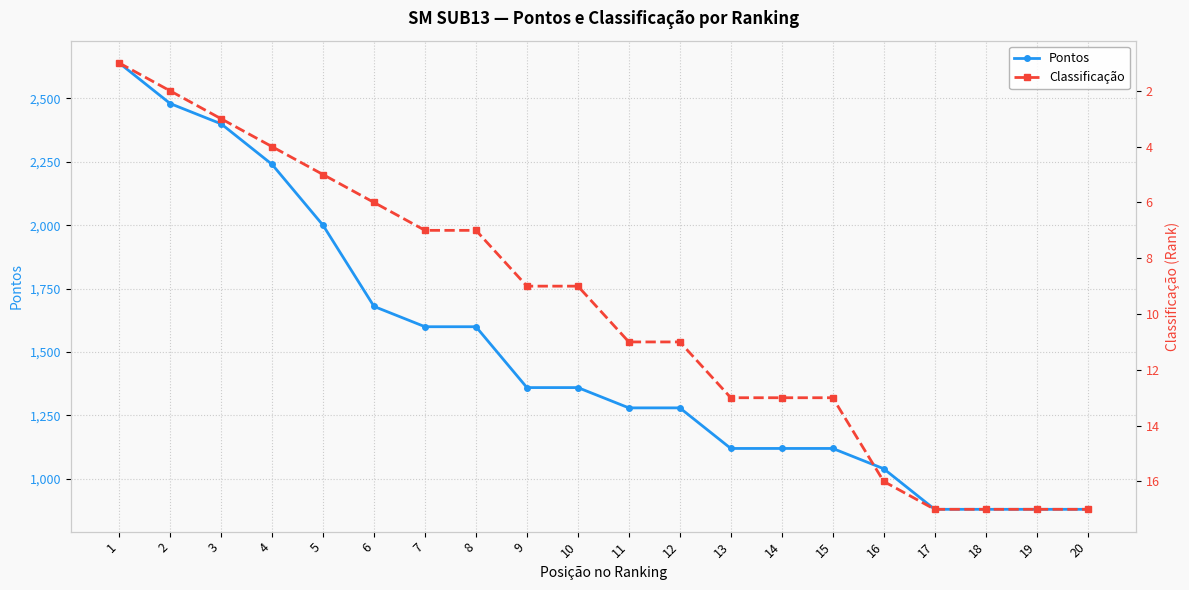

Is the value of Pontos at 20 greater than the value of Classificação at 4?

Yes